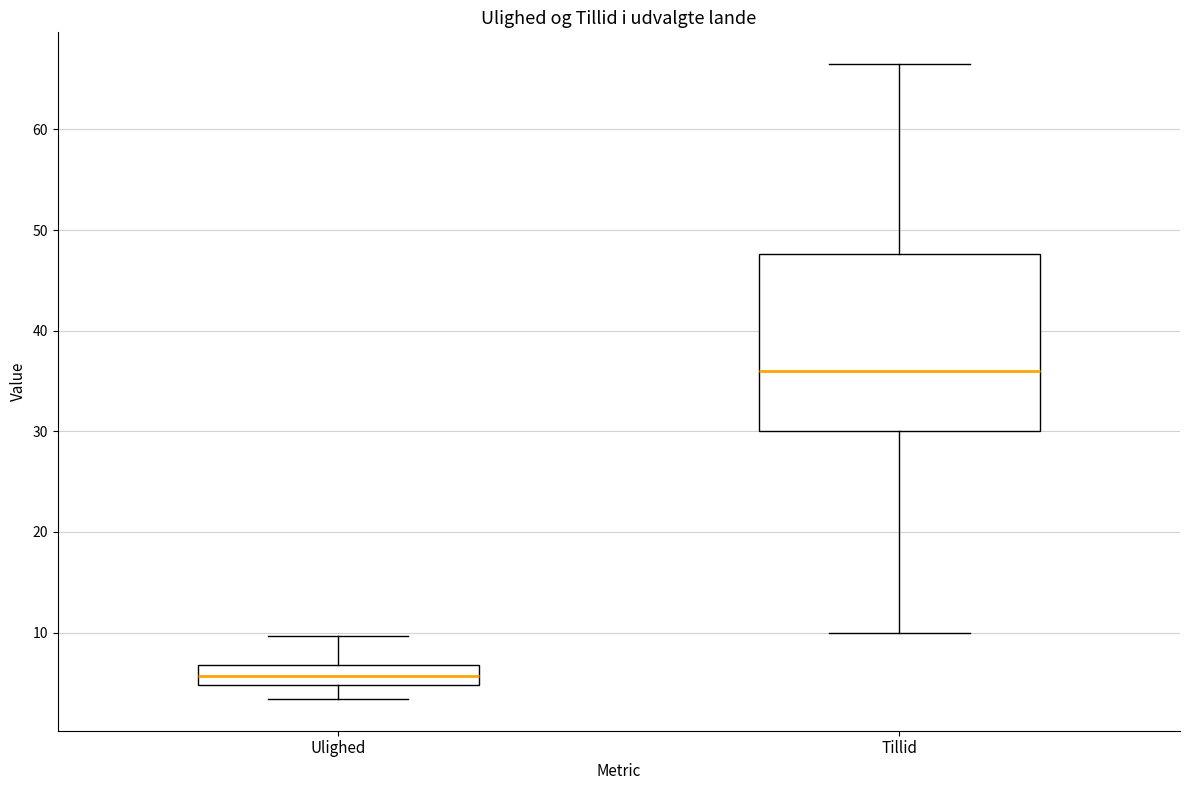

Where does the upper whisker of the box for Tillid end on the y-axis? The values are not printed on the chart, so give them approximately, as read against the axis.

67